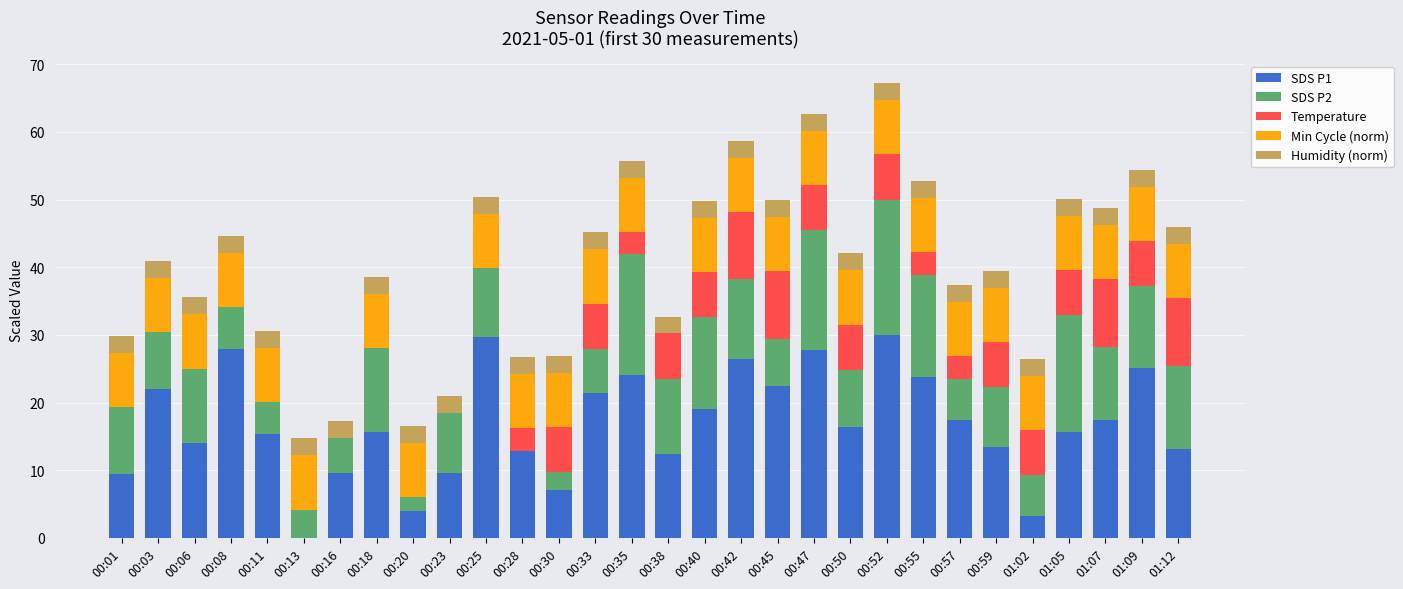

What is the total value across all series at 00:16?

17.3